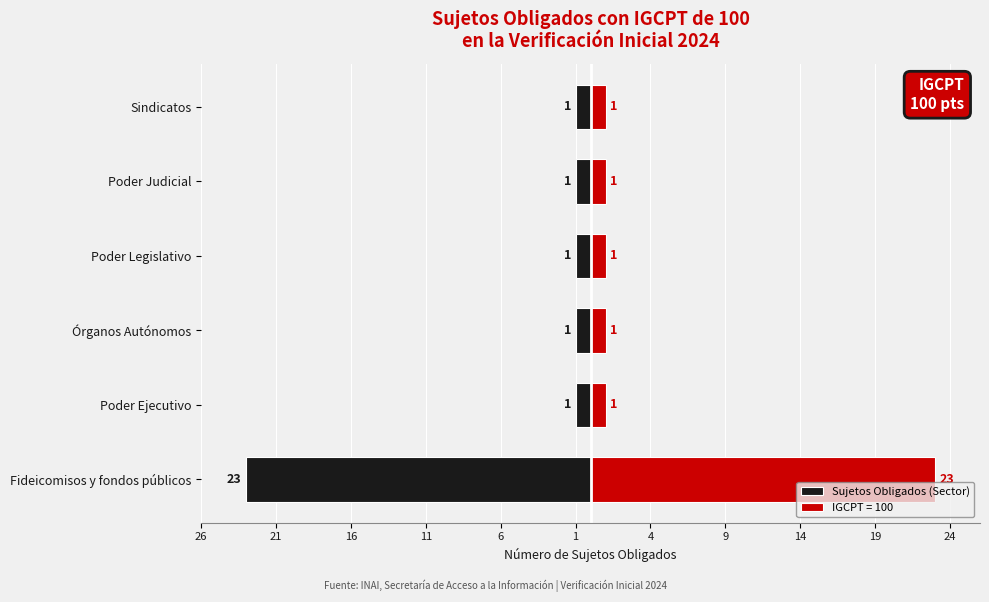

Which has a higher value, Poder Legislativo or Poder Ejecutivo?

Poder Legislativo